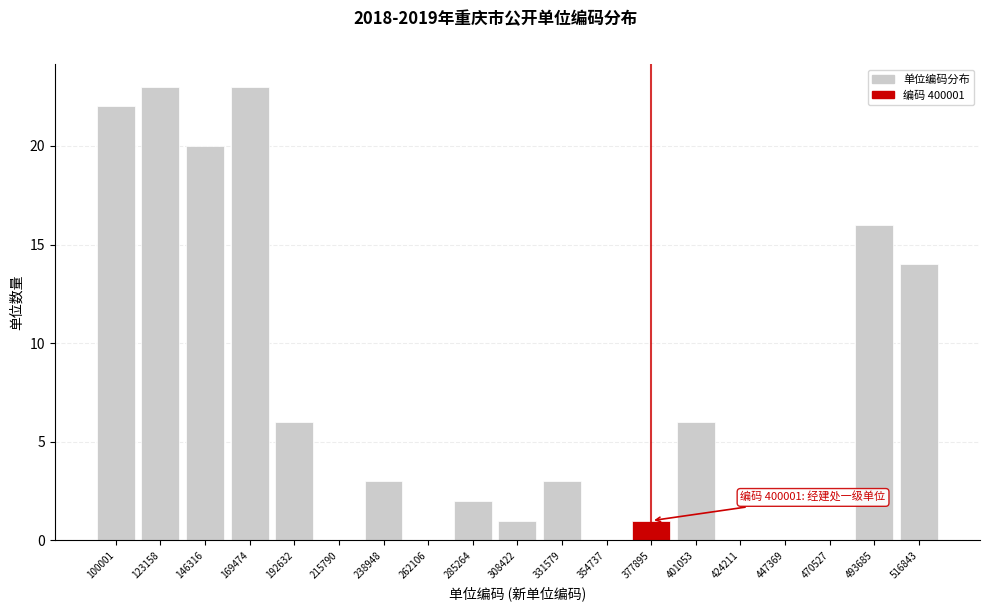

Reading left to right, what are all the values shown in this chart?

100001=22	123158=23	146316=20	169474=23	192632=6	215790=0	238948=3	262106=0	285264=2	308422=1	331579=3	354737=0	377895=1	401053=6	424211=0	447369=0	470527=0	493685=16	516843=14